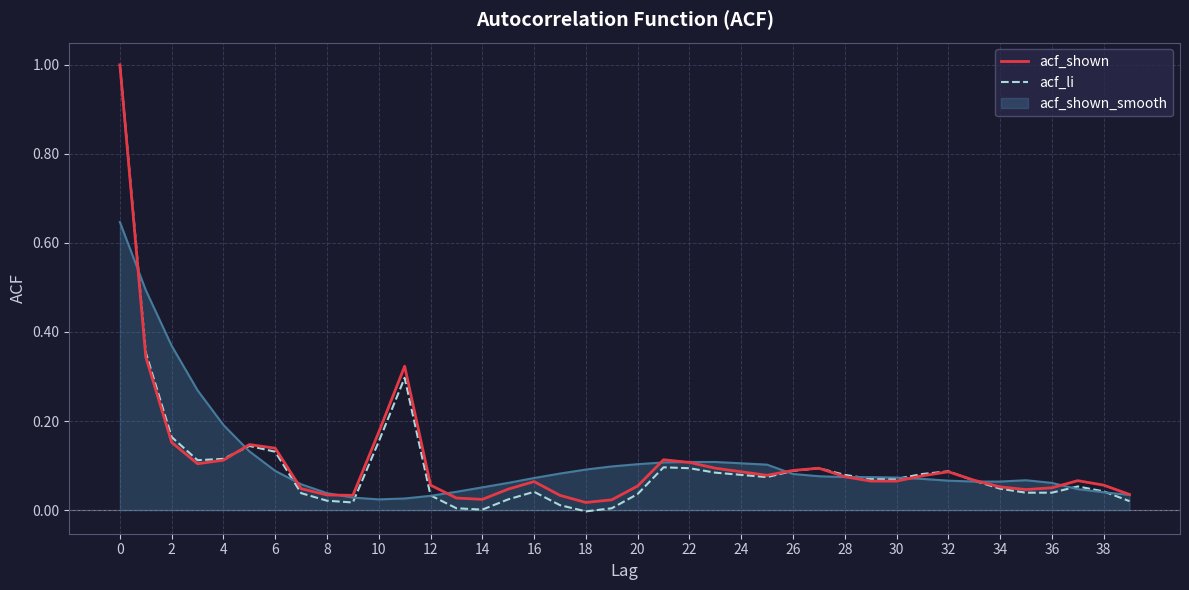

What are all the series names shown in the legend?

acf_shown, acf_li, acf_shown_smooth